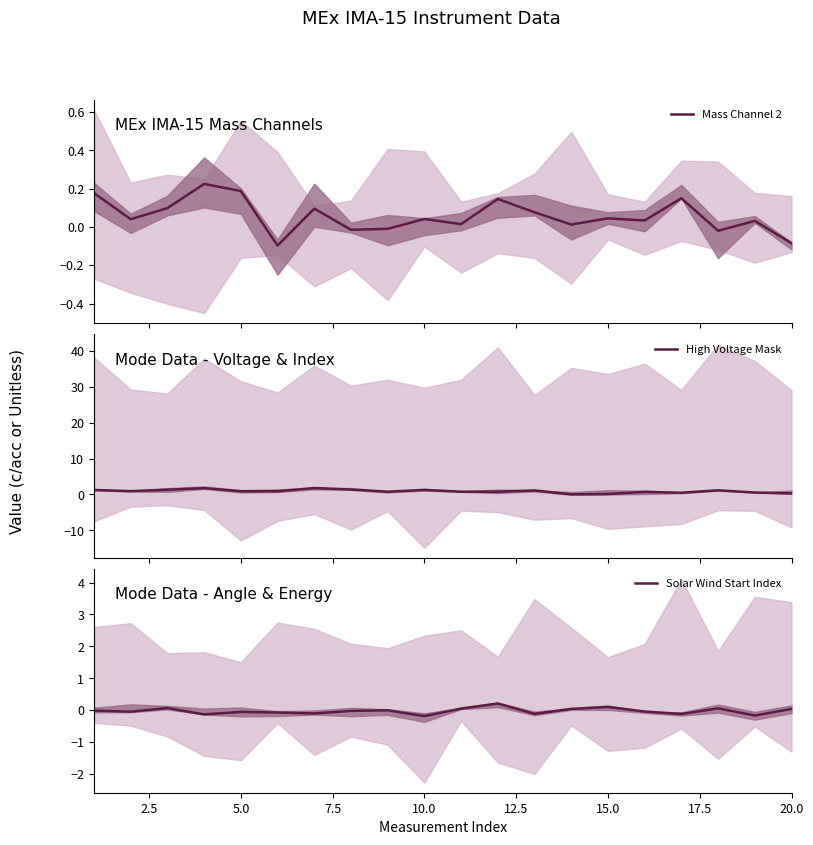

Does the chart display data point markers on the line(s)?

No